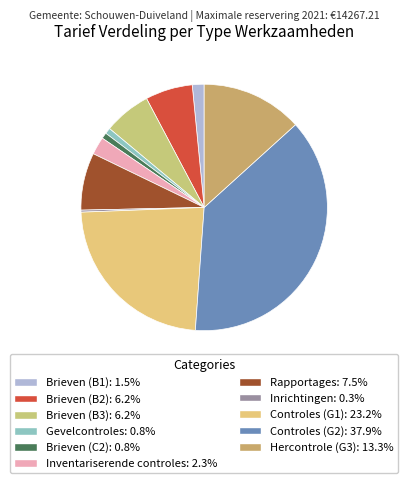

To the nearest percent, what percentage of the pie is Brieven (B2)?

6%